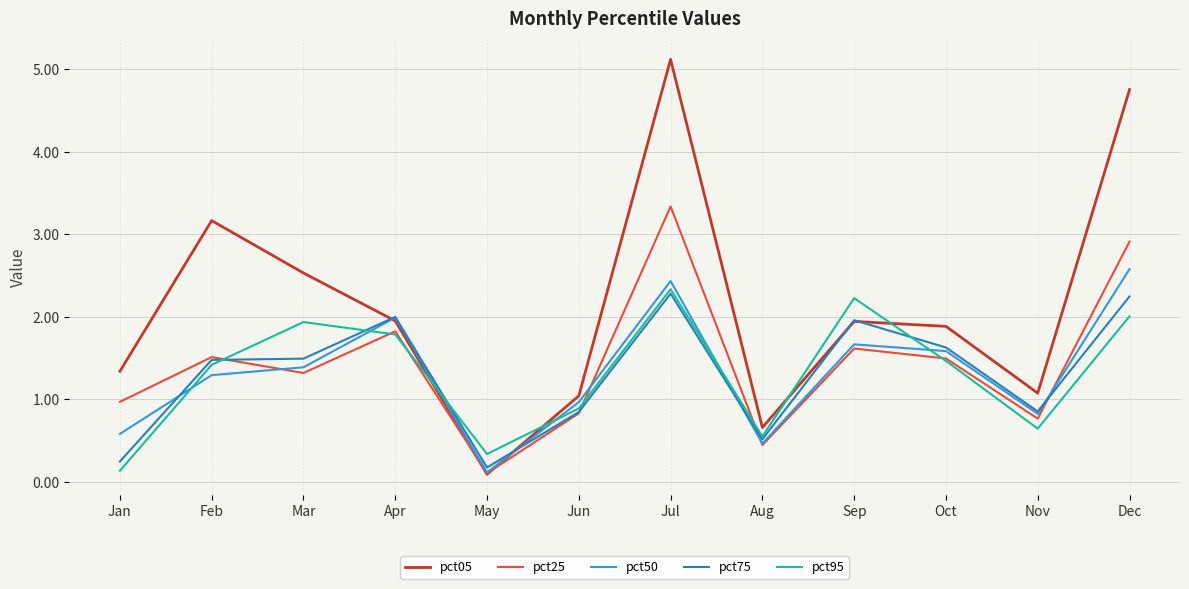

What is the maximum value shown in the chart?

5.1